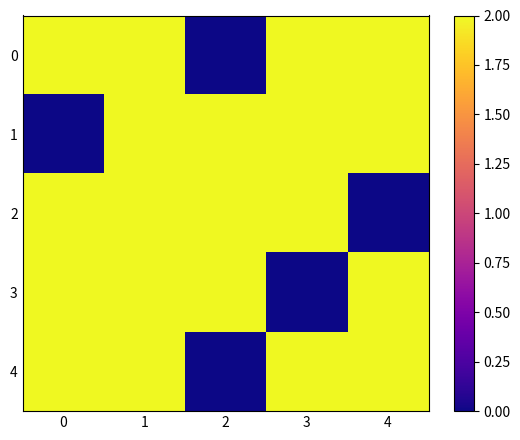

Reading left to right, what are all the values shown in this chart?

0: 0=2.0	1=2.0	2=0.0	3=2.0	4=2.0
1: 0=0.0	1=2.0	2=2.0	3=2.0	4=2.0
2: 0=2.0	1=2.0	2=2.0	3=2.0	4=0.0
3: 0=2.0	1=2.0	2=2.0	3=0.0	4=2.0
4: 0=2.0	1=2.0	2=0.0	3=2.0	4=2.0